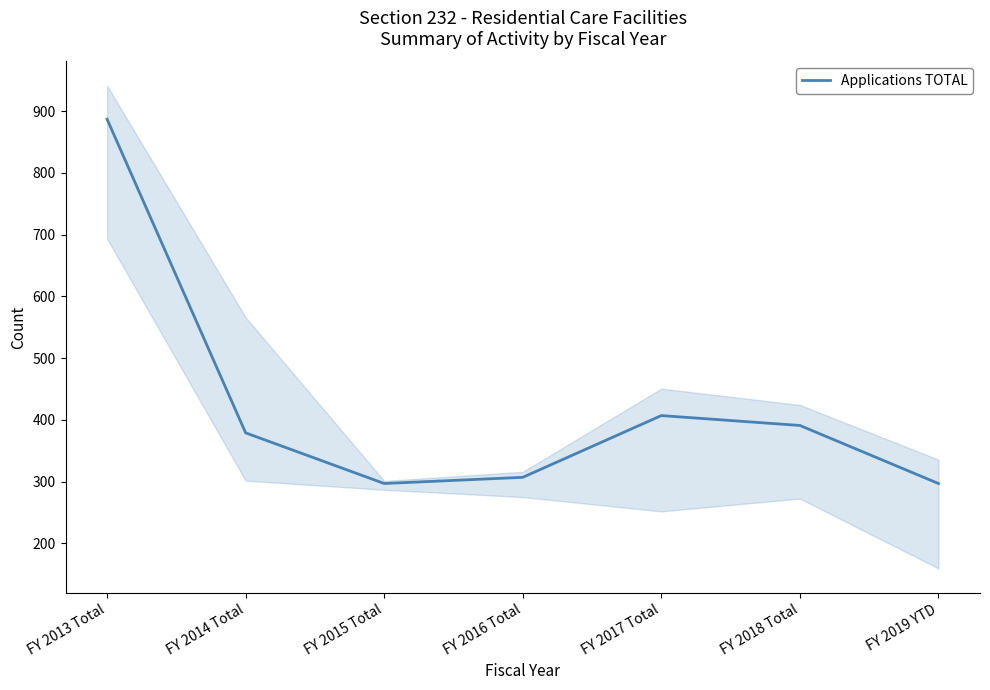

What is the ratio of the value at FY 2016 Total to the value at FY 2015 Total?

1.0